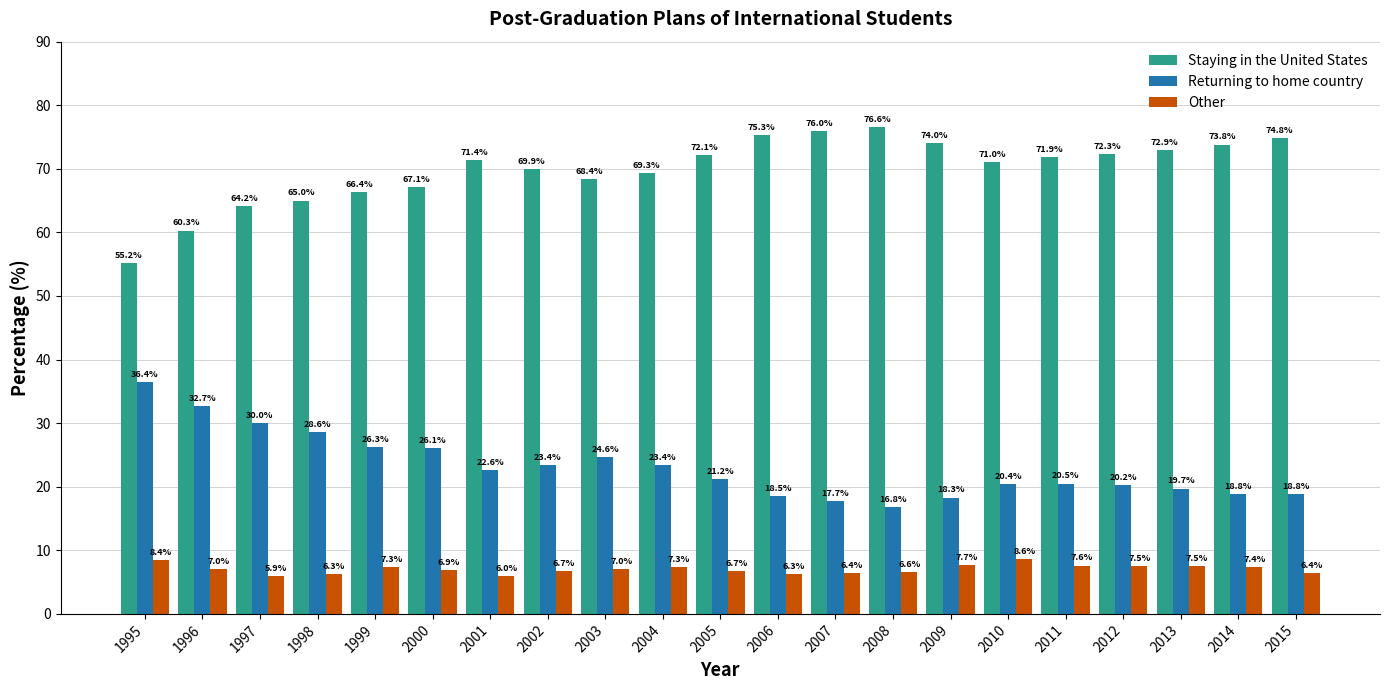

What are all the series names shown in the legend?

Staying in the United States, Returning to home country, Other